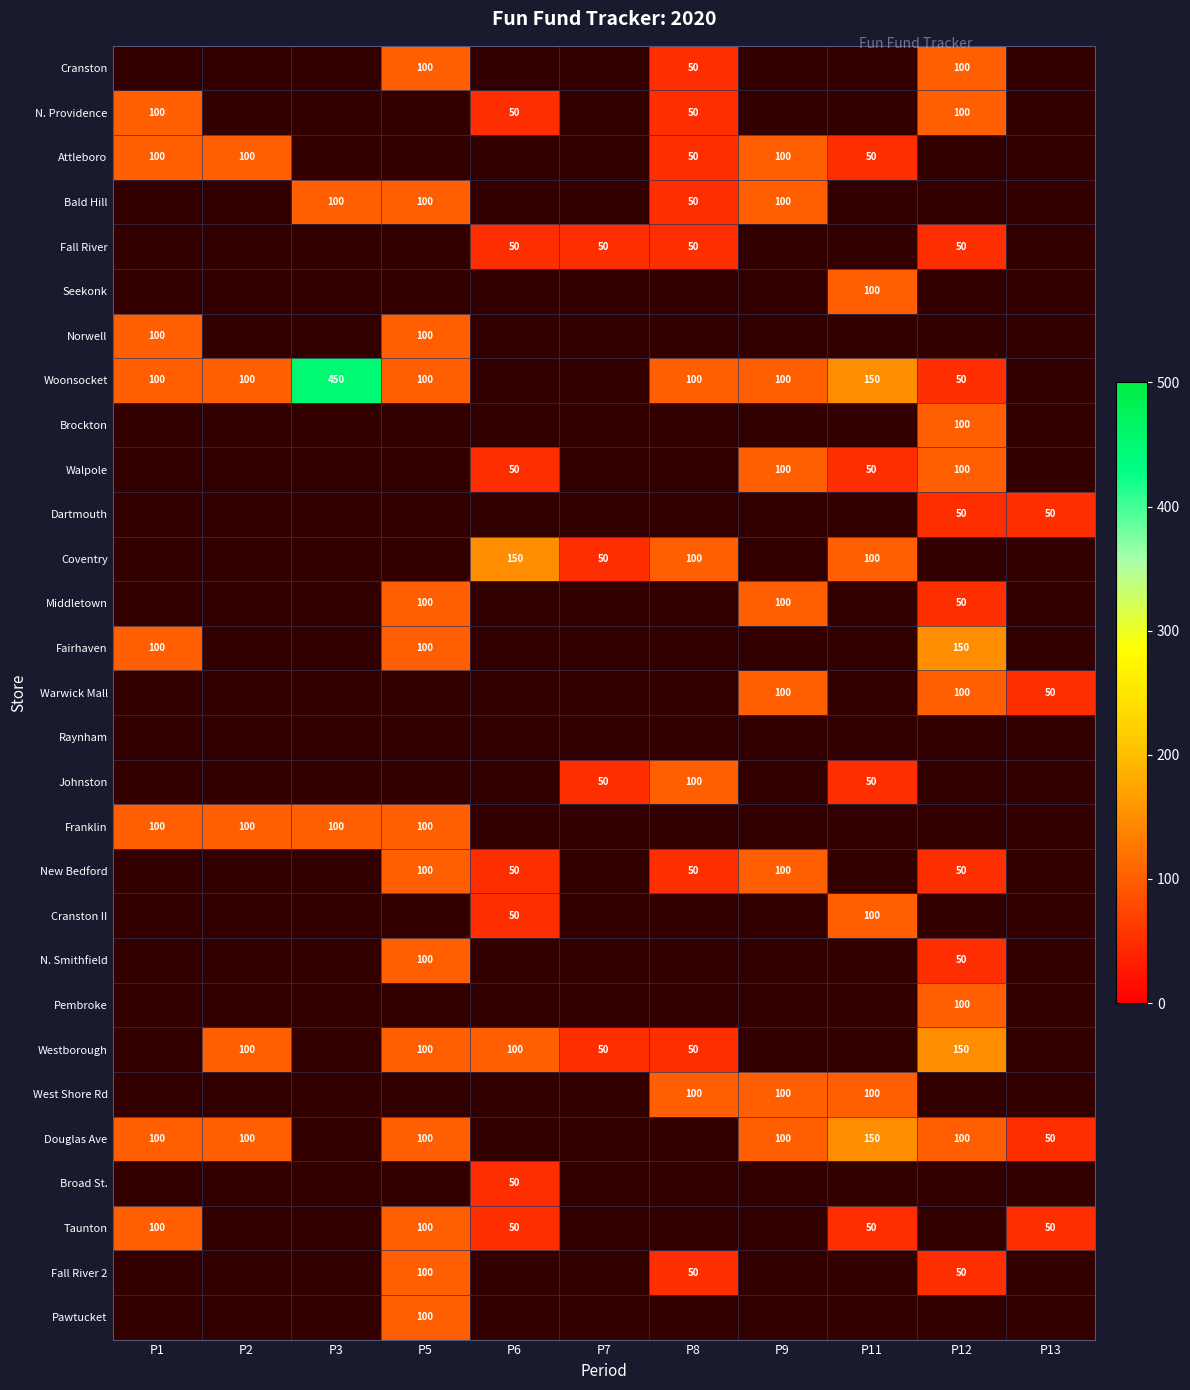

The value of Attleboro at P11 is 85. True or false?

False